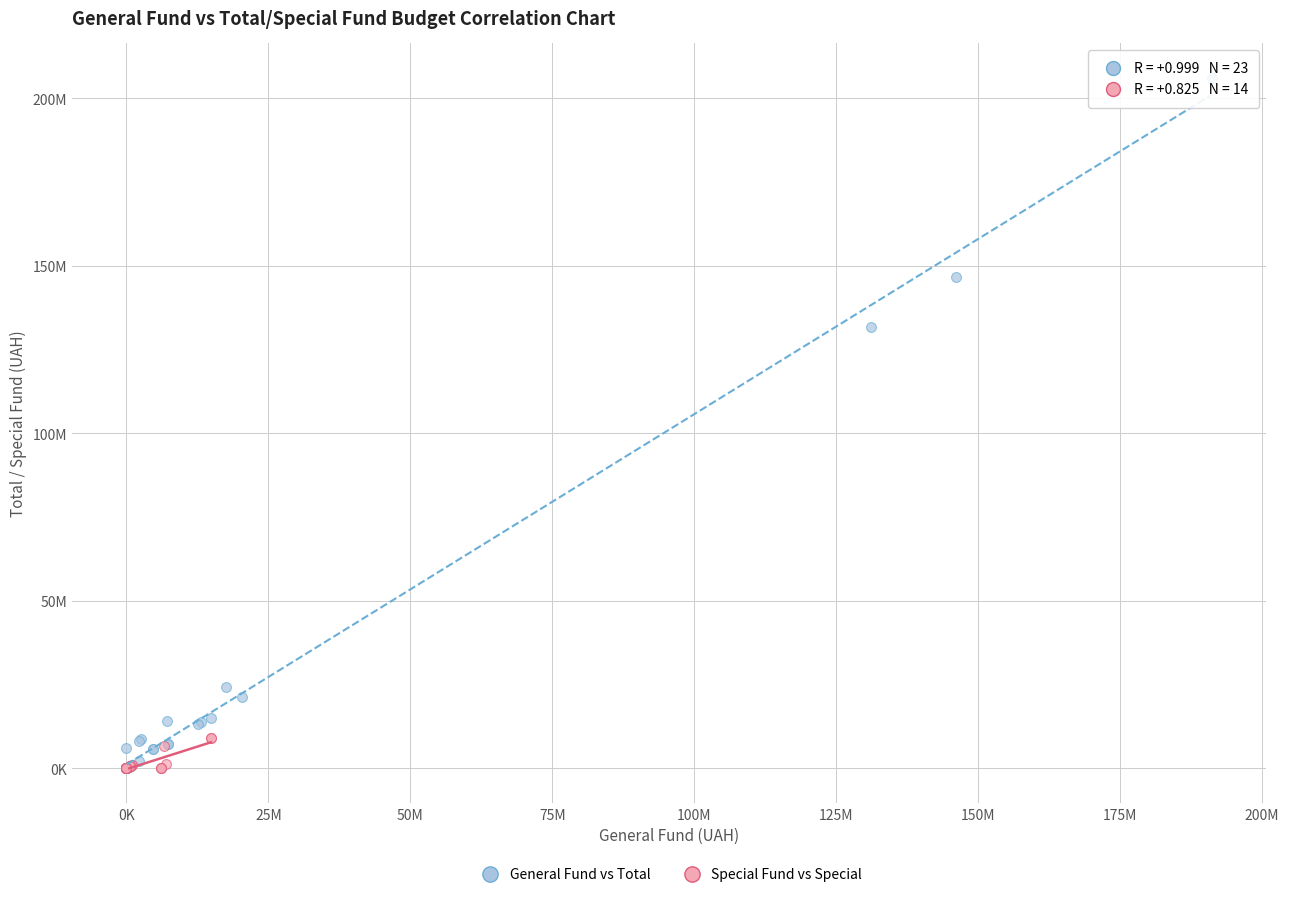

What are all the series names shown in the legend?

General Fund vs Total, Special Fund vs Special